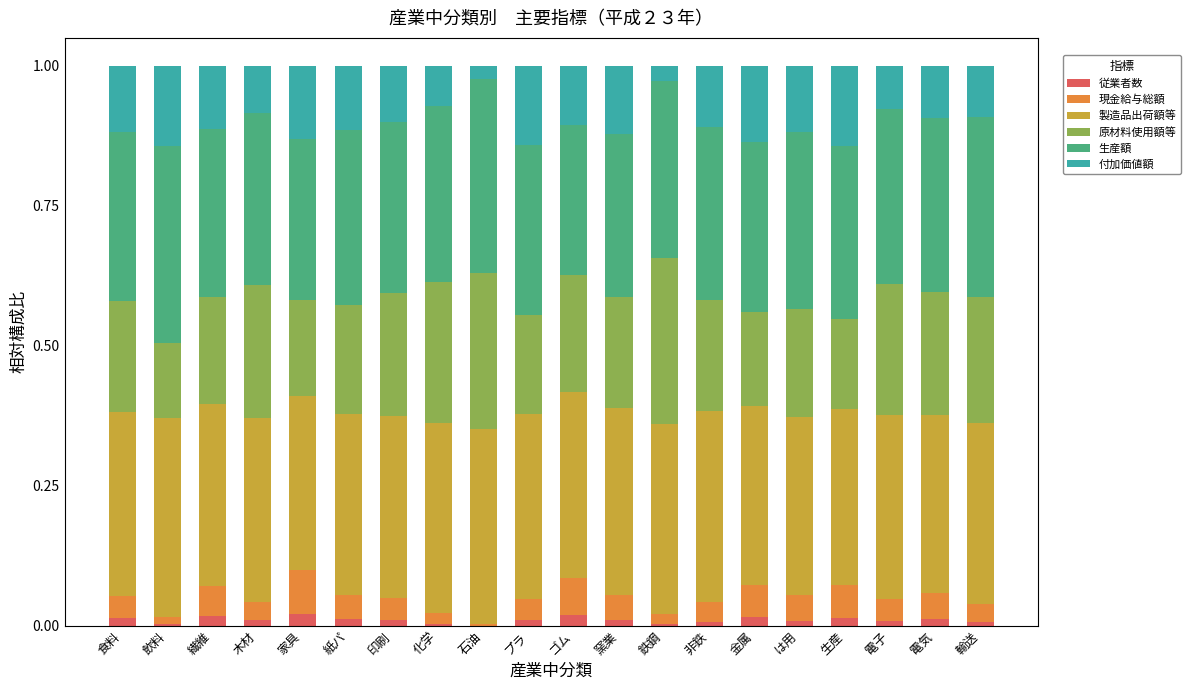

True or false: 従業者数 has a value of 0.0 at 化学.

True